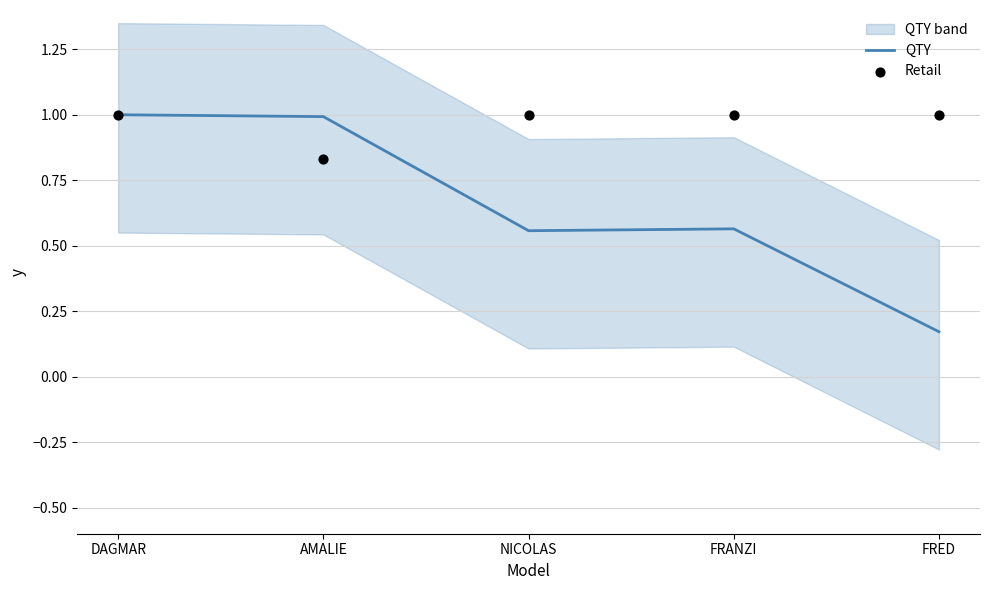

What are all the series names shown in the legend?

QTY, Retail